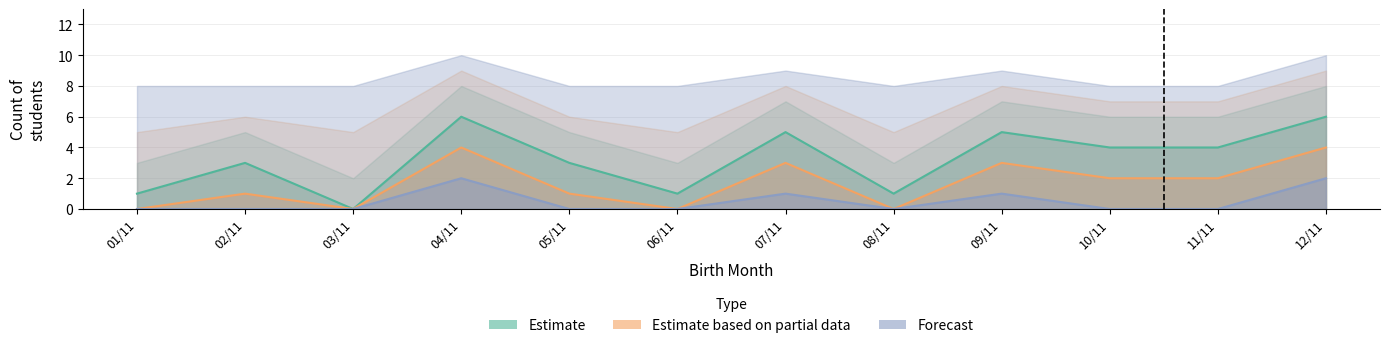

Is it true that Estimate based on partial data equals -2 at 06/11?

False